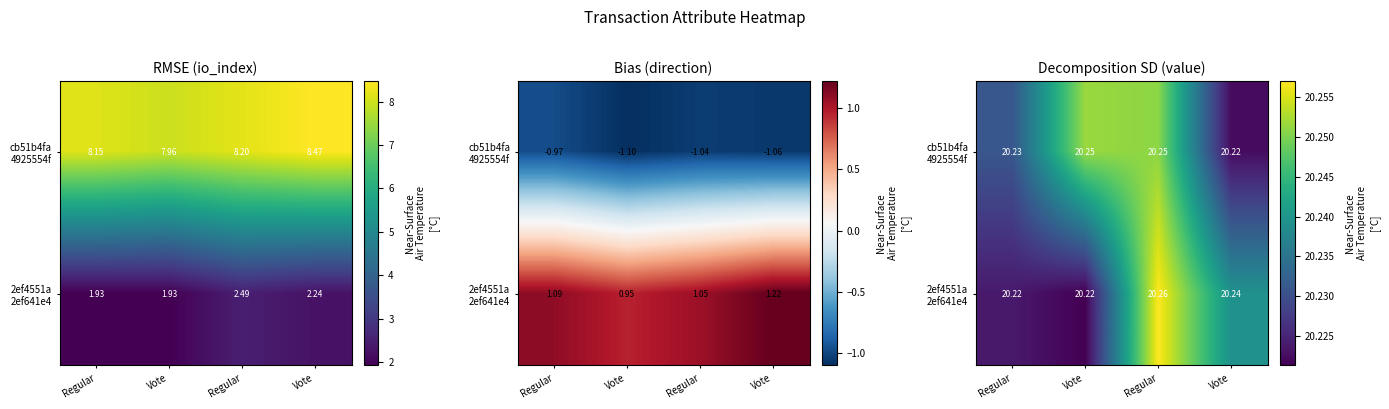

Rank the categories by cb51b4fa 4925554f value from highest to lowest.

Vote, Regular, Regular, Vote